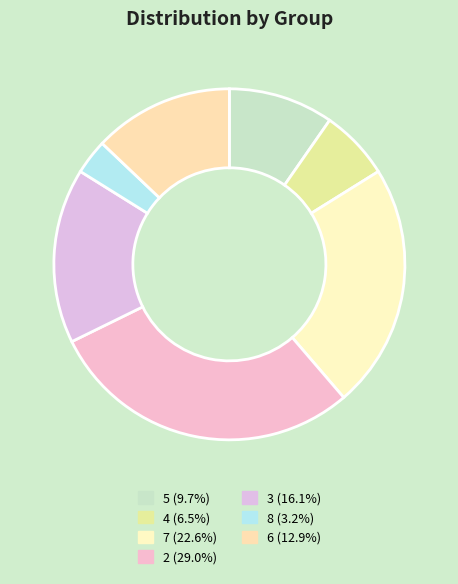

How many slices are in this pie chart?

7